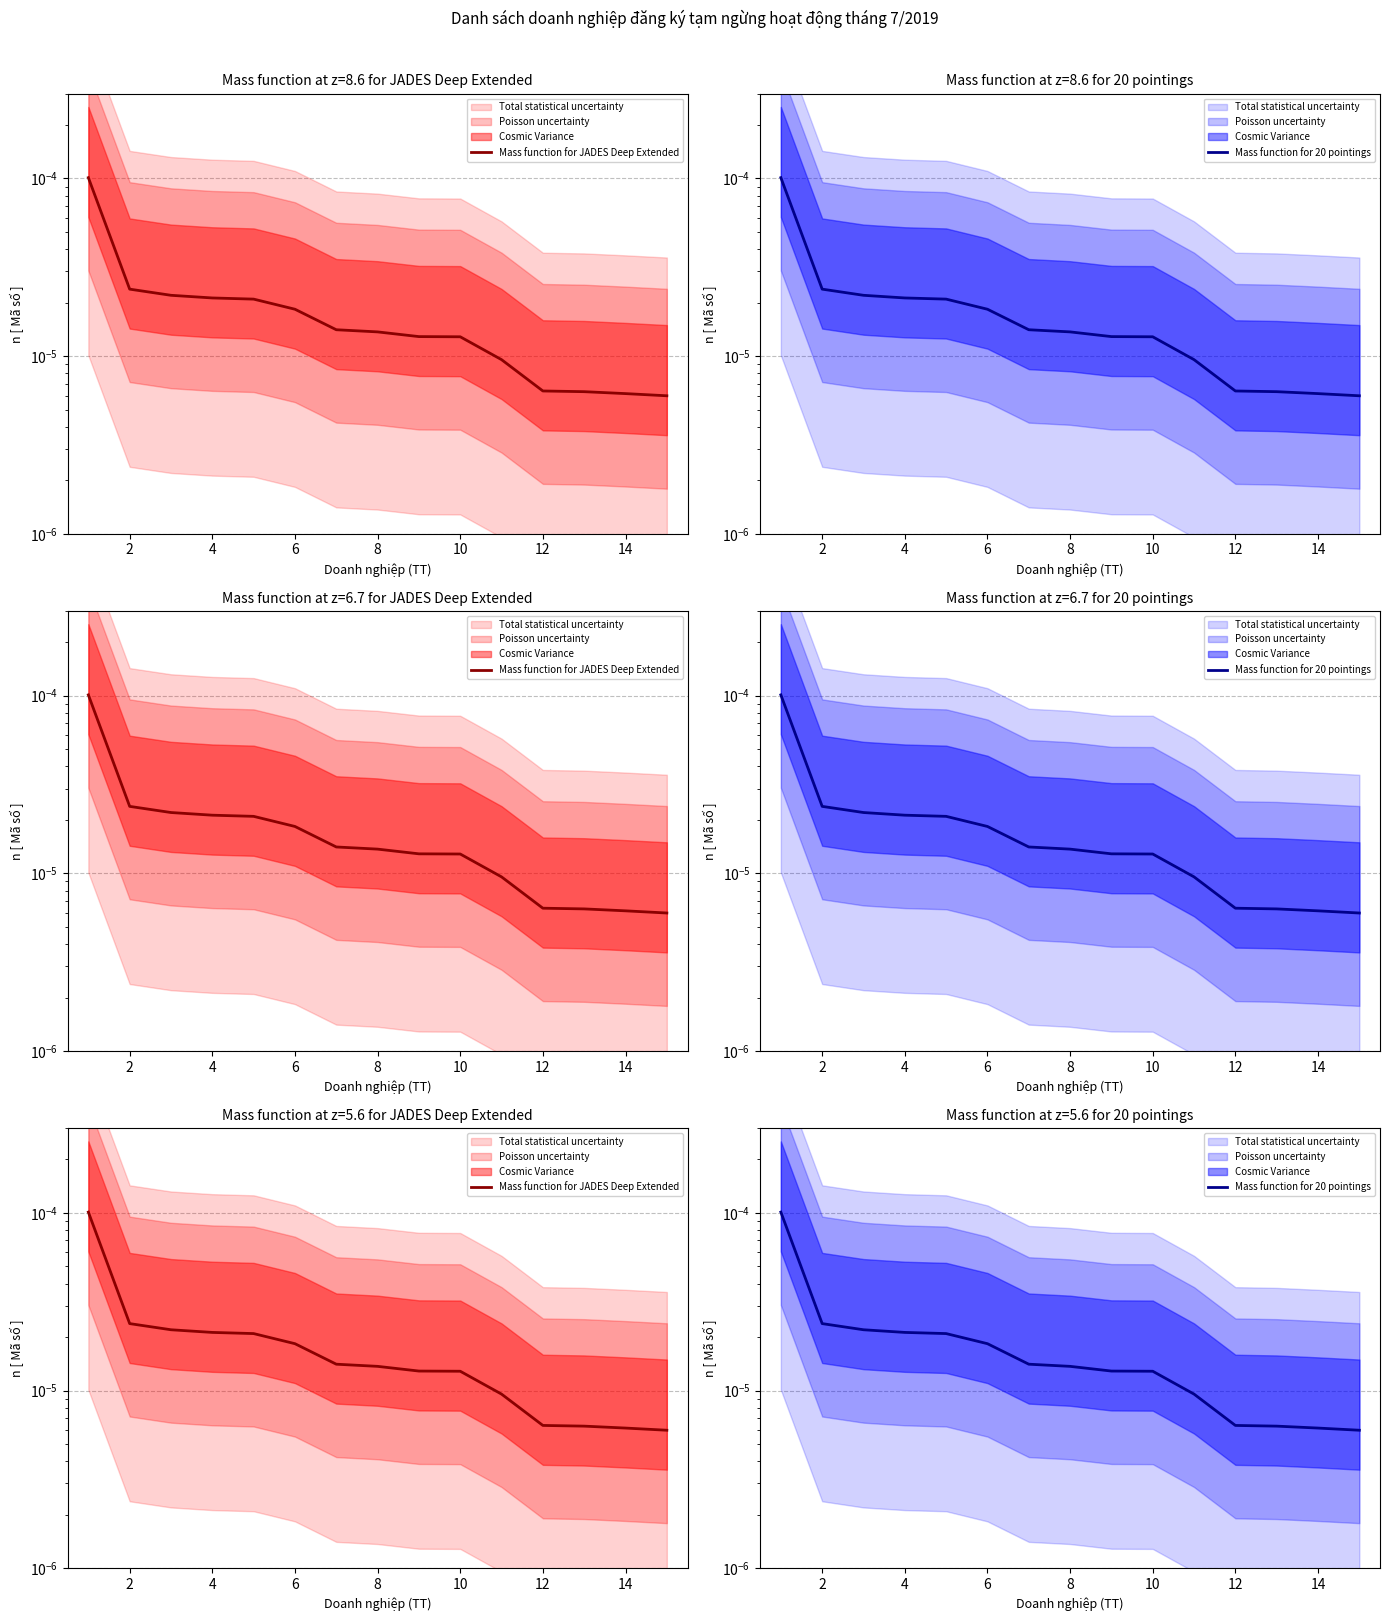

Which has a higher value, 16 or 8?

8